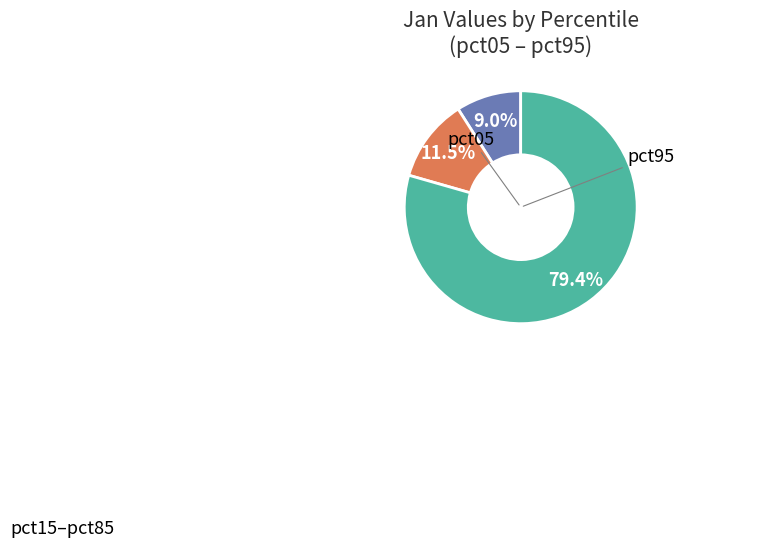

Does any single category account for the majority?

Yes